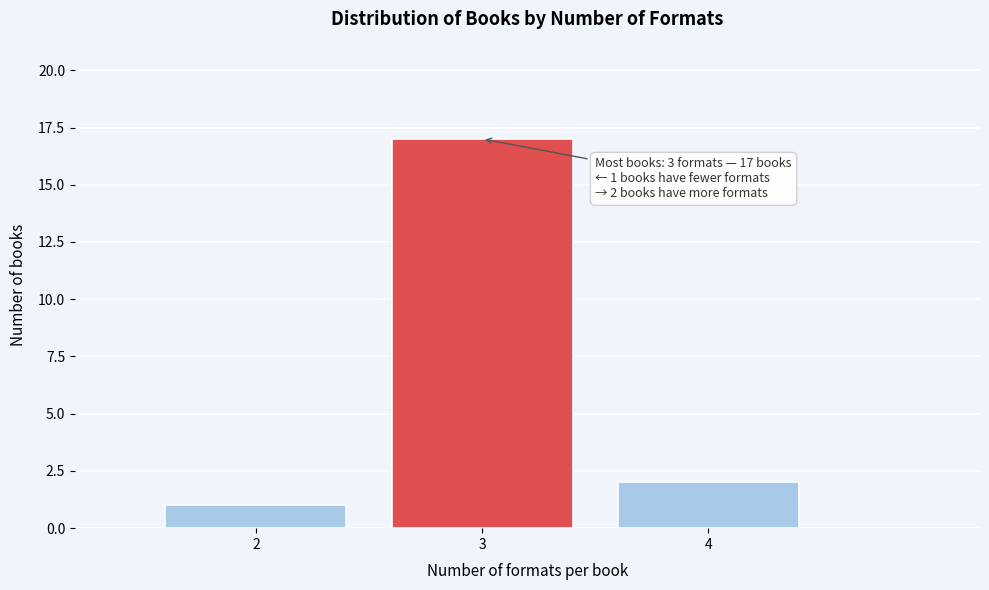

Reading left to right, list all the values displayed in this chart.

1	17	2